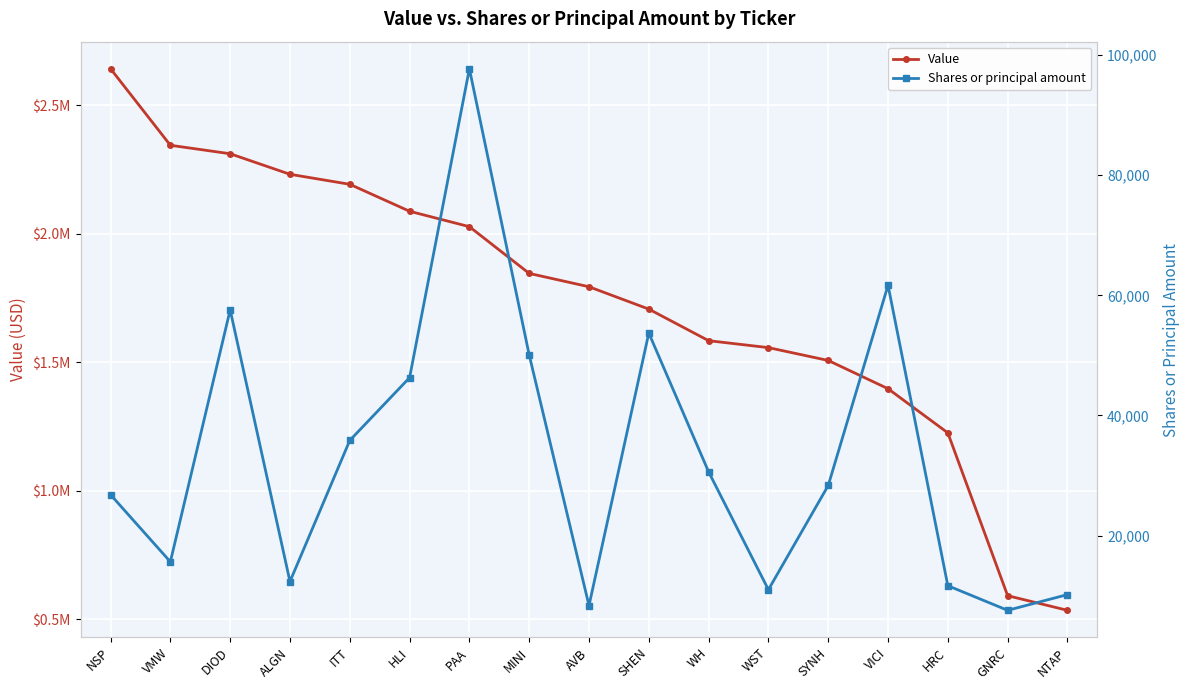

At which label does Value reach its peak?

NSP